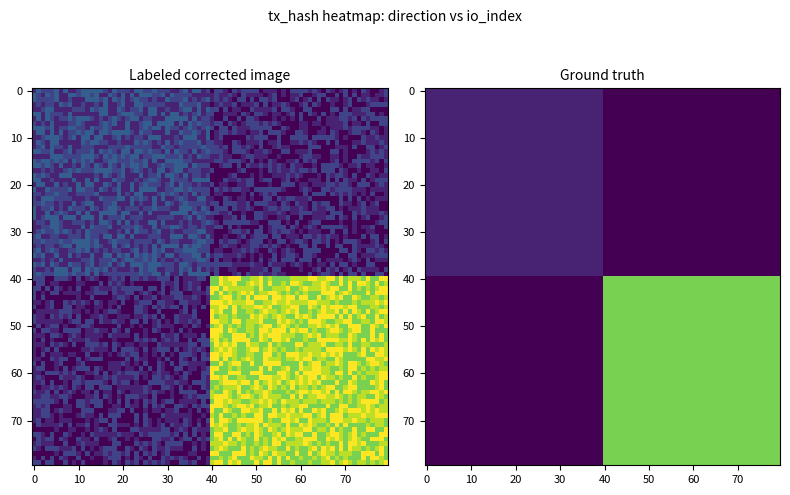

Between direction and io_index, which is larger?

io_index